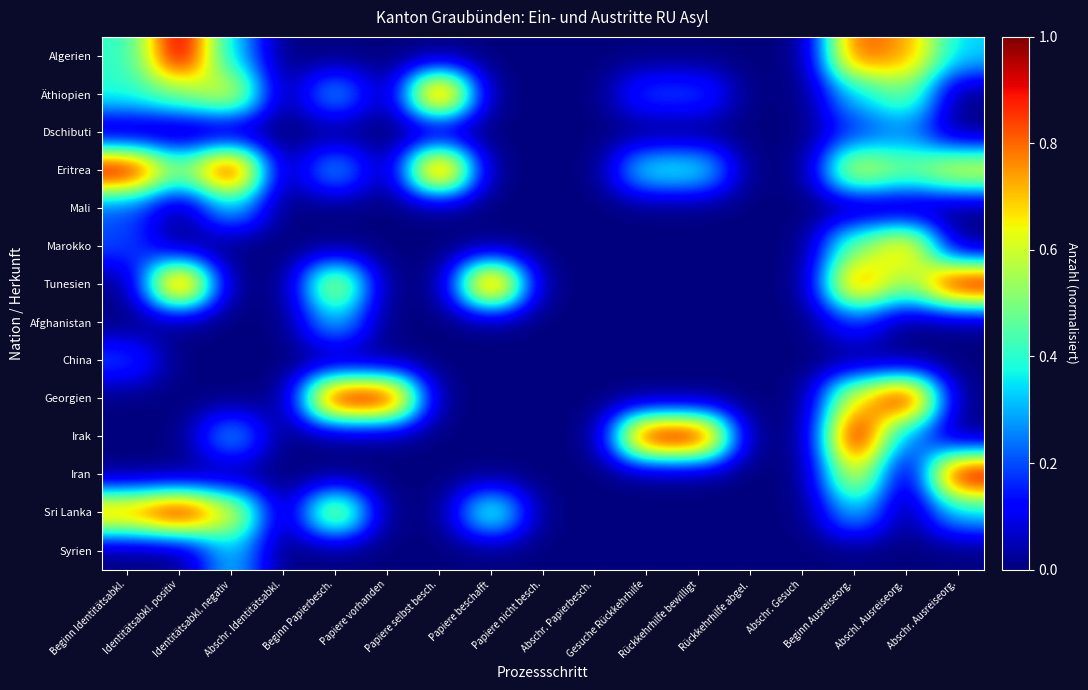

Reading left to right, extract all data points from this chart.

Algerien: Beginn Identitätsabkl.=0.4	Identitätsabkl. positiv=1.0	Identitätsabkl. negativ=0.3	Abschr. Identitätsabkl.=0.0	Beginn Papierbesch.=0.0	Papiere vorhanden=0.0	Papiere selbst besch.=0.0	Papiere beschafft=0.0	Papiere nicht besch.=0.0	Abschr. Papierbesch.=0.0	Gesuche Rückkehrhilfe=0.0	Rückkehrhilfe bewilligt=0.0	Rückkehrhilfe abgel.=0.0	Abschr. Gesuch=0.0	Beginn Ausreiseorg.=0.8	Abschl. Ausreiseorg.=0.8	Abschr. Ausreiseorg.=0.3
Äthiopien: Beginn Identitätsabkl.=0.4	Identitätsabkl. positiv=0.5	Identitätsabkl. negativ=0.7	Abschr. Identitätsabkl.=0.0	Beginn Papierbesch.=0.3	Papiere vorhanden=0.0	Papiere selbst besch.=1.0	Papiere beschafft=0.0	Papiere nicht besch.=0.0	Abschr. Papierbesch.=0.0	Gesuche Rückkehrhilfe=0.2	Rückkehrhilfe bewilligt=0.2	Rückkehrhilfe abgel.=0.0	Abschr. Gesuch=0.0	Beginn Ausreiseorg.=0.3	Abschl. Ausreiseorg.=0.5	Abschr. Ausreiseorg.=0.0
Dschibuti: Beginn Identitätsabkl.=0.0	Identitätsabkl. positiv=0.0	Identitätsabkl. negativ=0.0	Abschr. Identitätsabkl.=0.0	Beginn Papierbesch.=0.0	Papiere vorhanden=0.0	Papiere selbst besch.=0.0	Papiere beschafft=0.0	Papiere nicht besch.=0.0	Abschr. Papierbesch.=0.0	Gesuche Rückkehrhilfe=0.0	Rückkehrhilfe bewilligt=0.0	Rückkehrhilfe abgel.=0.0	Abschr. Gesuch=0.0	Beginn Ausreiseorg.=0.2	Abschl. Ausreiseorg.=0.2	Abschr. Ausreiseorg.=0.0
Eritrea: Beginn Identitätsabkl.=1.0	Identitätsabkl. positiv=0.5	Identitätsabkl. negativ=1.0	Abschr. Identitätsabkl.=0.0	Beginn Papierbesch.=0.3	Papiere vorhanden=0.0	Papiere selbst besch.=1.0	Papiere beschafft=0.0	Papiere nicht besch.=0.0	Abschr. Papierbesch.=0.0	Gesuche Rückkehrhilfe=0.4	Rückkehrhilfe bewilligt=0.4	Rückkehrhilfe abgel.=0.0	Abschr. Gesuch=0.0	Beginn Ausreiseorg.=0.7	Abschl. Ausreiseorg.=0.5	Abschr. Ausreiseorg.=0.7
Mali: Beginn Identitätsabkl.=0.2	Identitätsabkl. positiv=0.0	Identitätsabkl. negativ=0.3	Abschr. Identitätsabkl.=0.0	Beginn Papierbesch.=0.0	Papiere vorhanden=0.0	Papiere selbst besch.=0.0	Papiere beschafft=0.0	Papiere nicht besch.=0.0	Abschr. Papierbesch.=0.0	Gesuche Rückkehrhilfe=0.0	Rückkehrhilfe bewilligt=0.0	Rückkehrhilfe abgel.=0.0	Abschr. Gesuch=0.0	Beginn Ausreiseorg.=0.0	Abschl. Ausreiseorg.=0.0	Abschr. Ausreiseorg.=0.0
Marokko: Beginn Identitätsabkl.=0.2	Identitätsabkl. positiv=0.0	Identitätsabkl. negativ=0.0	Abschr. Identitätsabkl.=0.0	Beginn Papierbesch.=0.0	Papiere vorhanden=0.0	Papiere selbst besch.=0.0	Papiere beschafft=0.0	Papiere nicht besch.=0.0	Abschr. Papierbesch.=0.0	Gesuche Rückkehrhilfe=0.0	Rückkehrhilfe bewilligt=0.0	Rückkehrhilfe abgel.=0.0	Abschr. Gesuch=0.0	Beginn Ausreiseorg.=0.5	Abschl. Ausreiseorg.=0.8	Abschr. Ausreiseorg.=0.0
Tunesien: Beginn Identitätsabkl.=0.0	Identitätsabkl. positiv=1.0	Identitätsabkl. negativ=0.0	Abschr. Identitätsabkl.=0.0	Beginn Papierbesch.=0.7	Papiere vorhanden=0.0	Papiere selbst besch.=0.0	Papiere beschafft=1.0	Papiere nicht besch.=0.0	Abschr. Papierbesch.=0.0	Gesuche Rückkehrhilfe=0.0	Rückkehrhilfe bewilligt=0.0	Rückkehrhilfe abgel.=0.0	Abschr. Gesuch=0.0	Beginn Ausreiseorg.=0.8	Abschl. Ausreiseorg.=0.5	Abschr. Ausreiseorg.=1.0
Afghanistan: Beginn Identitätsabkl.=0.0	Identitätsabkl. positiv=0.0	Identitätsabkl. negativ=0.0	Abschr. Identitätsabkl.=0.0	Beginn Papierbesch.=0.3	Papiere vorhanden=0.0	Papiere selbst besch.=0.0	Papiere beschafft=0.0	Papiere nicht besch.=0.0	Abschr. Papierbesch.=0.0	Gesuche Rückkehrhilfe=0.0	Rückkehrhilfe bewilligt=0.0	Rückkehrhilfe abgel.=0.0	Abschr. Gesuch=0.0	Beginn Ausreiseorg.=0.2	Abschl. Ausreiseorg.=0.0	Abschr. Ausreiseorg.=0.0
China: Beginn Identitätsabkl.=0.2	Identitätsabkl. positiv=0.0	Identitätsabkl. negativ=0.0	Abschr. Identitätsabkl.=0.0	Beginn Papierbesch.=0.0	Papiere vorhanden=0.0	Papiere selbst besch.=0.0	Papiere beschafft=0.0	Papiere nicht besch.=0.0	Abschr. Papierbesch.=0.0	Gesuche Rückkehrhilfe=0.0	Rückkehrhilfe bewilligt=0.0	Rückkehrhilfe abgel.=0.0	Abschr. Gesuch=0.0	Beginn Ausreiseorg.=0.0	Abschl. Ausreiseorg.=0.0	Abschr. Ausreiseorg.=0.0
Georgien: Beginn Identitätsabkl.=0.0	Identitätsabkl. positiv=0.0	Identitätsabkl. negativ=0.0	Abschr. Identitätsabkl.=0.0	Beginn Papierbesch.=1.0	Papiere vorhanden=1.0	Papiere selbst besch.=0.0	Papiere beschafft=0.0	Papiere nicht besch.=0.0	Abschr. Papierbesch.=0.0	Gesuche Rückkehrhilfe=0.0	Rückkehrhilfe bewilligt=0.0	Rückkehrhilfe abgel.=0.0	Abschr. Gesuch=0.0	Beginn Ausreiseorg.=0.7	Abschl. Ausreiseorg.=1.0	Abschr. Ausreiseorg.=0.0
Irak: Beginn Identitätsabkl.=0.0	Identitätsabkl. positiv=0.0	Identitätsabkl. negativ=0.3	Abschr. Identitätsabkl.=0.0	Beginn Papierbesch.=0.0	Papiere vorhanden=0.0	Papiere selbst besch.=0.0	Papiere beschafft=0.0	Papiere nicht besch.=0.0	Abschr. Papierbesch.=0.0	Gesuche Rückkehrhilfe=1.0	Rückkehrhilfe bewilligt=1.0	Rückkehrhilfe abgel.=0.0	Abschr. Gesuch=0.0	Beginn Ausreiseorg.=1.0	Abschl. Ausreiseorg.=0.2	Abschr. Ausreiseorg.=0.0
Iran: Beginn Identitätsabkl.=0.0	Identitätsabkl. positiv=0.0	Identitätsabkl. negativ=0.0	Abschr. Identitätsabkl.=0.0	Beginn Papierbesch.=0.0	Papiere vorhanden=0.0	Papiere selbst besch.=0.0	Papiere beschafft=0.0	Papiere nicht besch.=0.0	Abschr. Papierbesch.=0.0	Gesuche Rückkehrhilfe=0.0	Rückkehrhilfe bewilligt=0.0	Rückkehrhilfe abgel.=0.0	Abschr. Gesuch=0.0	Beginn Ausreiseorg.=0.7	Abschl. Ausreiseorg.=0.0	Abschr. Ausreiseorg.=1.0
Sri Lanka: Beginn Identitätsabkl.=0.8	Identitätsabkl. positiv=1.0	Identitätsabkl. negativ=0.7	Abschr. Identitätsabkl.=0.0	Beginn Papierbesch.=0.7	Papiere vorhanden=0.0	Papiere selbst besch.=0.0	Papiere beschafft=0.5	Papiere nicht besch.=0.0	Abschr. Papierbesch.=0.0	Gesuche Rückkehrhilfe=0.0	Rückkehrhilfe bewilligt=0.0	Rückkehrhilfe abgel.=0.0	Abschr. Gesuch=0.0	Beginn Ausreiseorg.=0.3	Abschl. Ausreiseorg.=0.0	Abschr. Ausreiseorg.=0.3
Syrien: Beginn Identitätsabkl.=0.0	Identitätsabkl. positiv=0.0	Identitätsabkl. negativ=0.3	Abschr. Identitätsabkl.=0.0	Beginn Papierbesch.=0.0	Papiere vorhanden=0.0	Papiere selbst besch.=0.0	Papiere beschafft=0.0	Papiere nicht besch.=0.0	Abschr. Papierbesch.=0.0	Gesuche Rückkehrhilfe=0.0	Rückkehrhilfe bewilligt=0.0	Rückkehrhilfe abgel.=0.0	Abschr. Gesuch=0.0	Beginn Ausreiseorg.=0.0	Abschl. Ausreiseorg.=0.0	Abschr. Ausreiseorg.=0.0